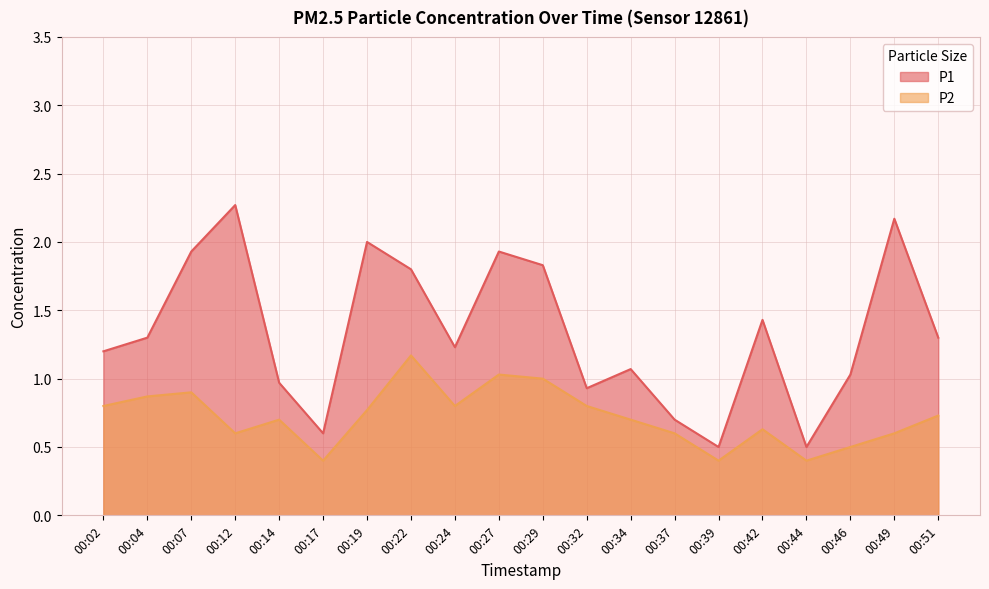

What is the value of the P1 point at the 1st from the left?

1.2